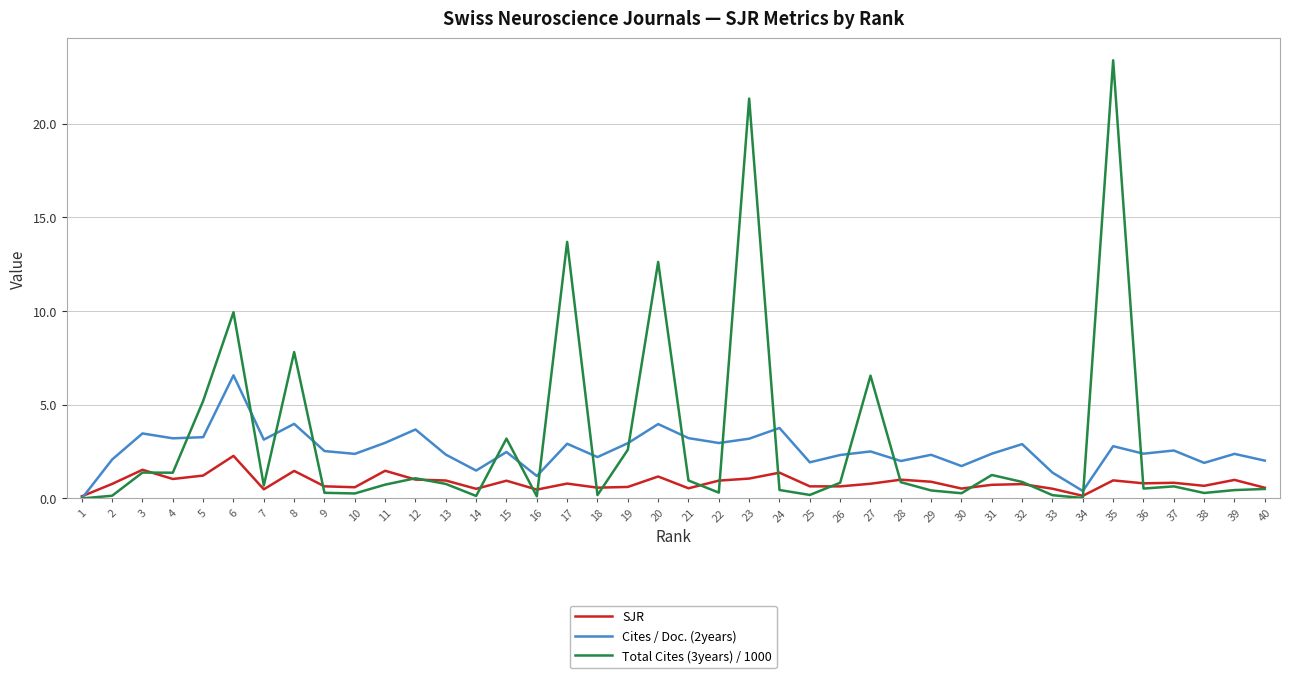

Which label corresponds to the largest value in the chart?

35